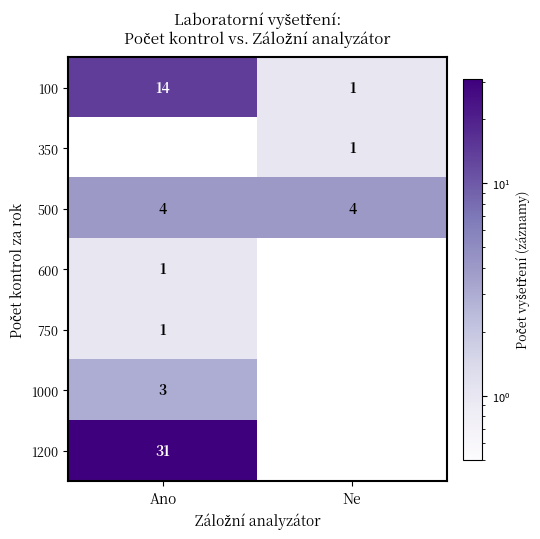

At which category is the sum across all series the highest?

Ano